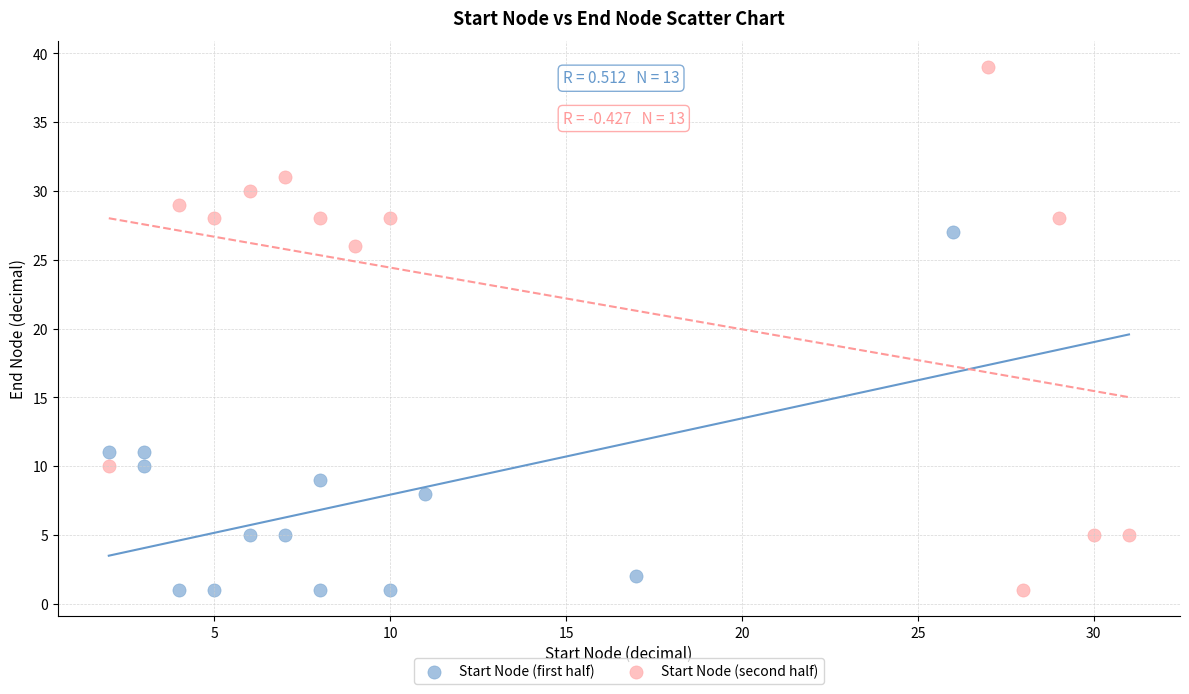

Which series has the largest Y range (max minus min)?

Start Node (second half)